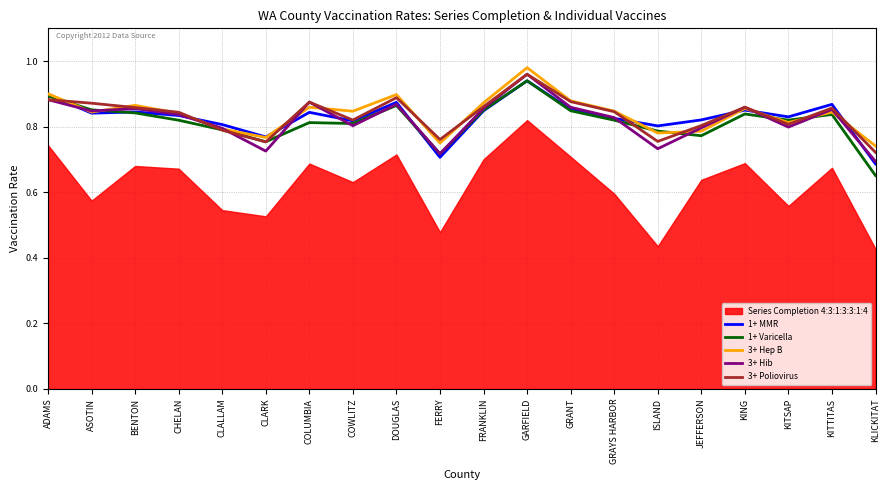

True or false: 3+ Poliovirus has a value of 0.9 at ADAMS.

True